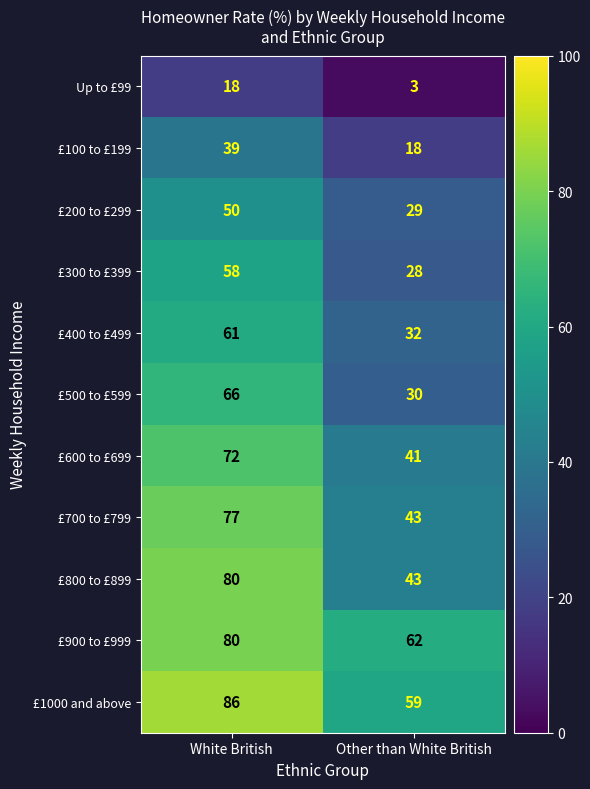

Which series has the largest range (max minus min)?

£800 to £899